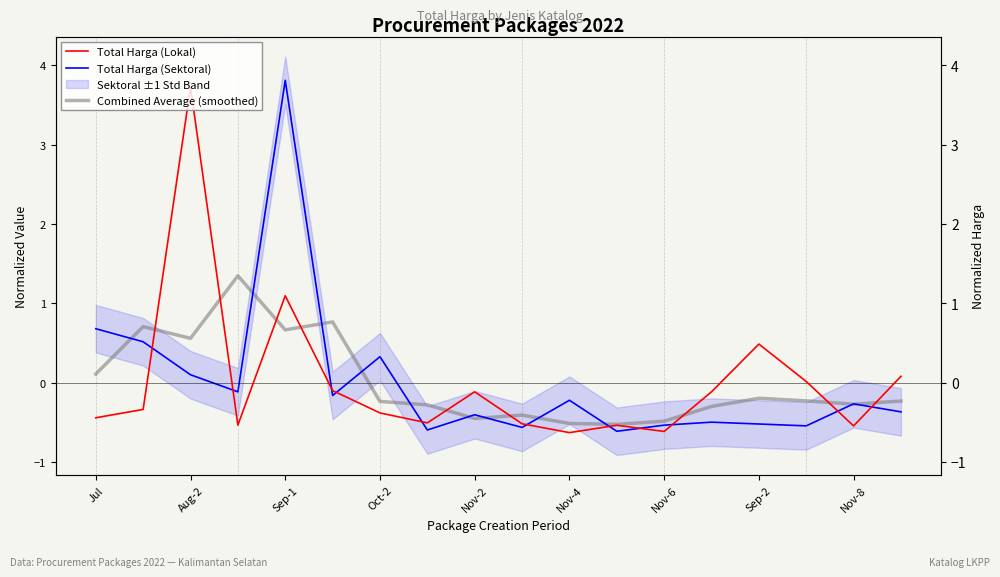

At which label is Total Harga (Sektoral) closest to 1?

Jul